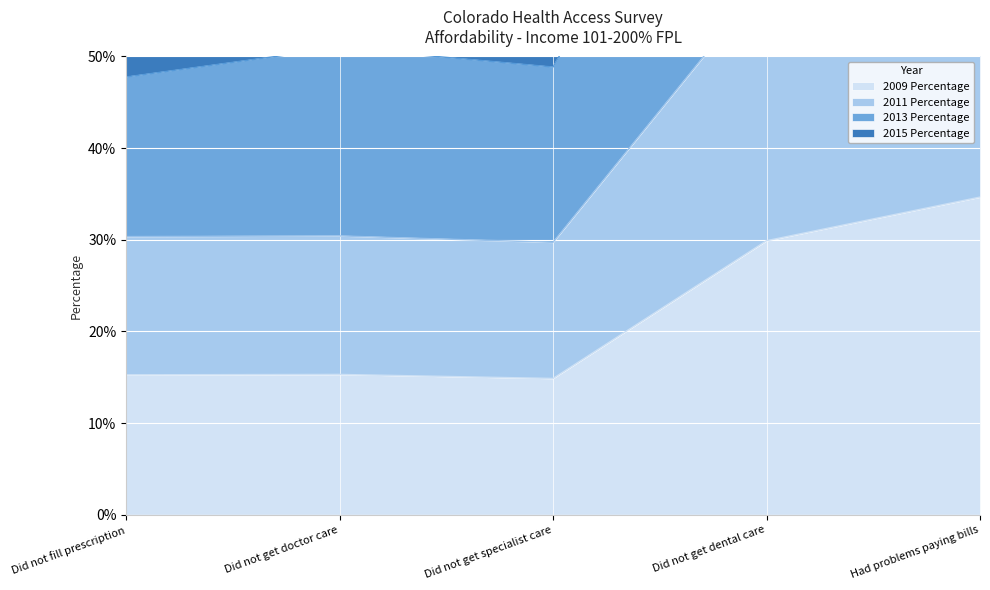

Which series has the largest range (max minus min)?

2015 Percentage